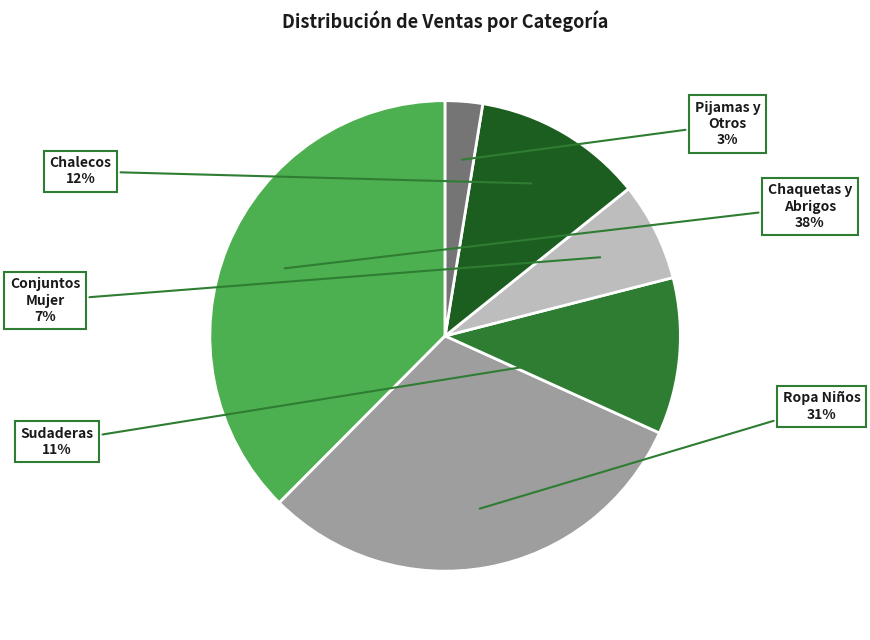

Is there any slice that represents more than half of the pie?

No